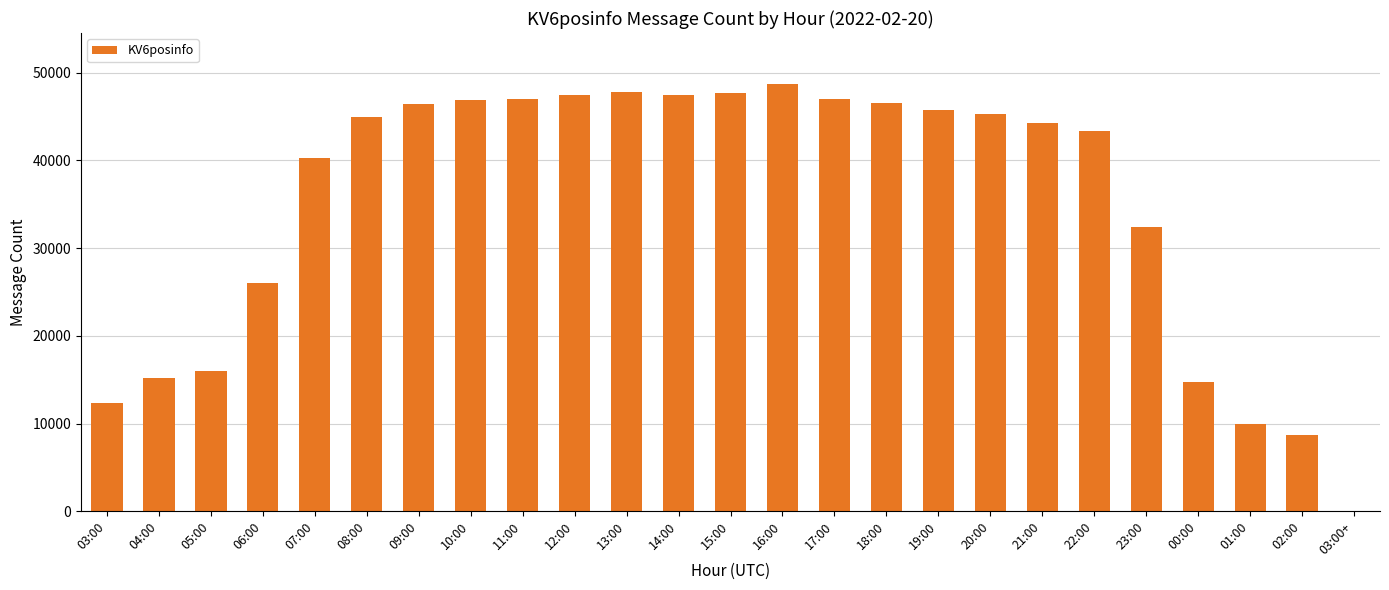

What is the ratio of the value at 05:00 to the value at 19:00?

0.3